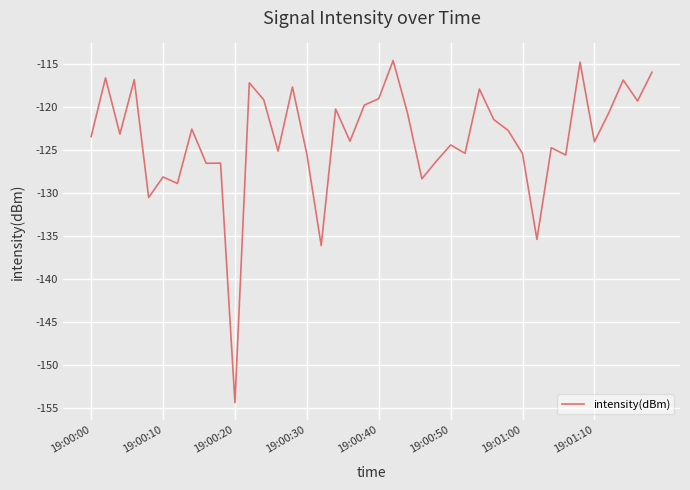

What is the minimum value shown in the chart?

-154.3